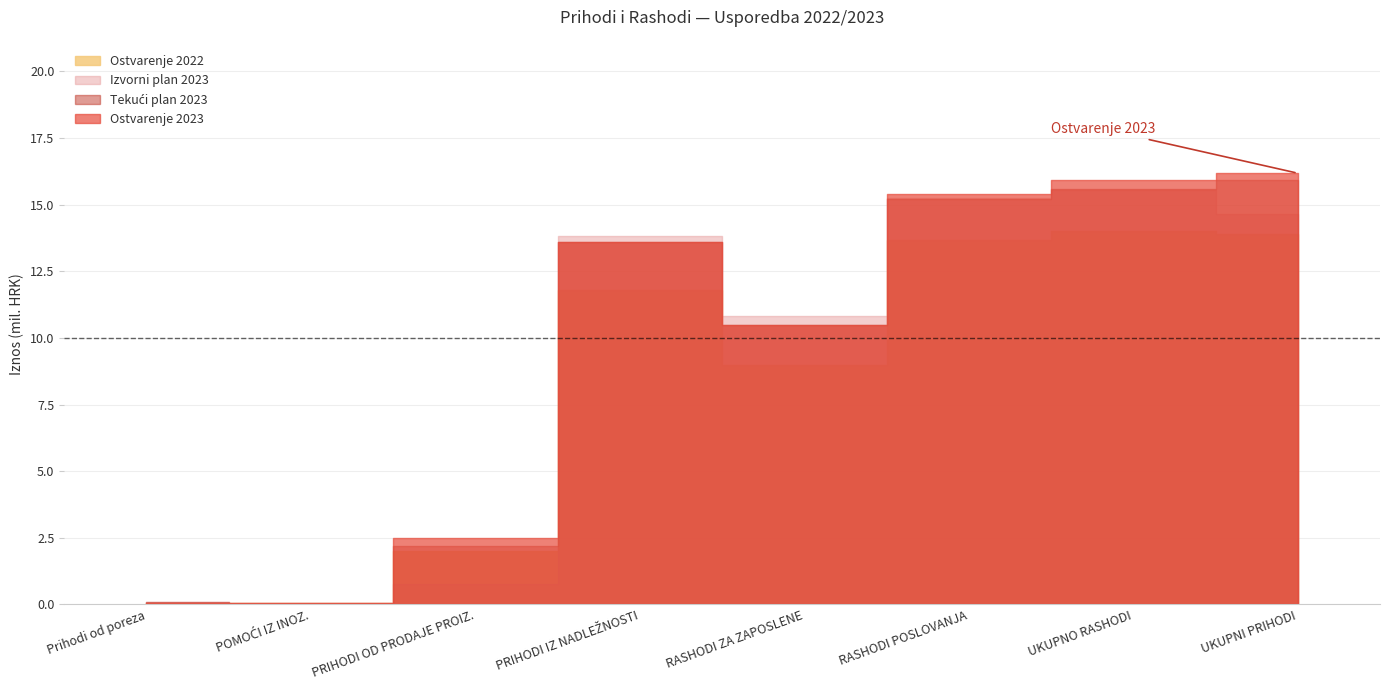

Where does the Izvorni plan 2023 series first go above 13818123?

RASHODI POSLOVANJA